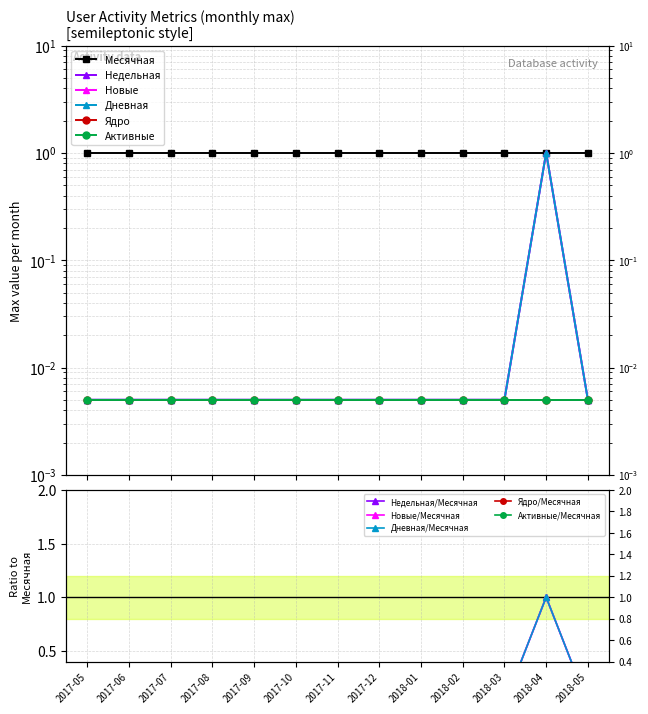

List the labels in order of Недельная value, smallest first.

2017-05, 2017-06, 2017-07, 2017-08, 2017-09, 2017-10, 2017-11, 2017-12, 2018-01, 2018-02, 2018-03, 2018-05, 2018-04